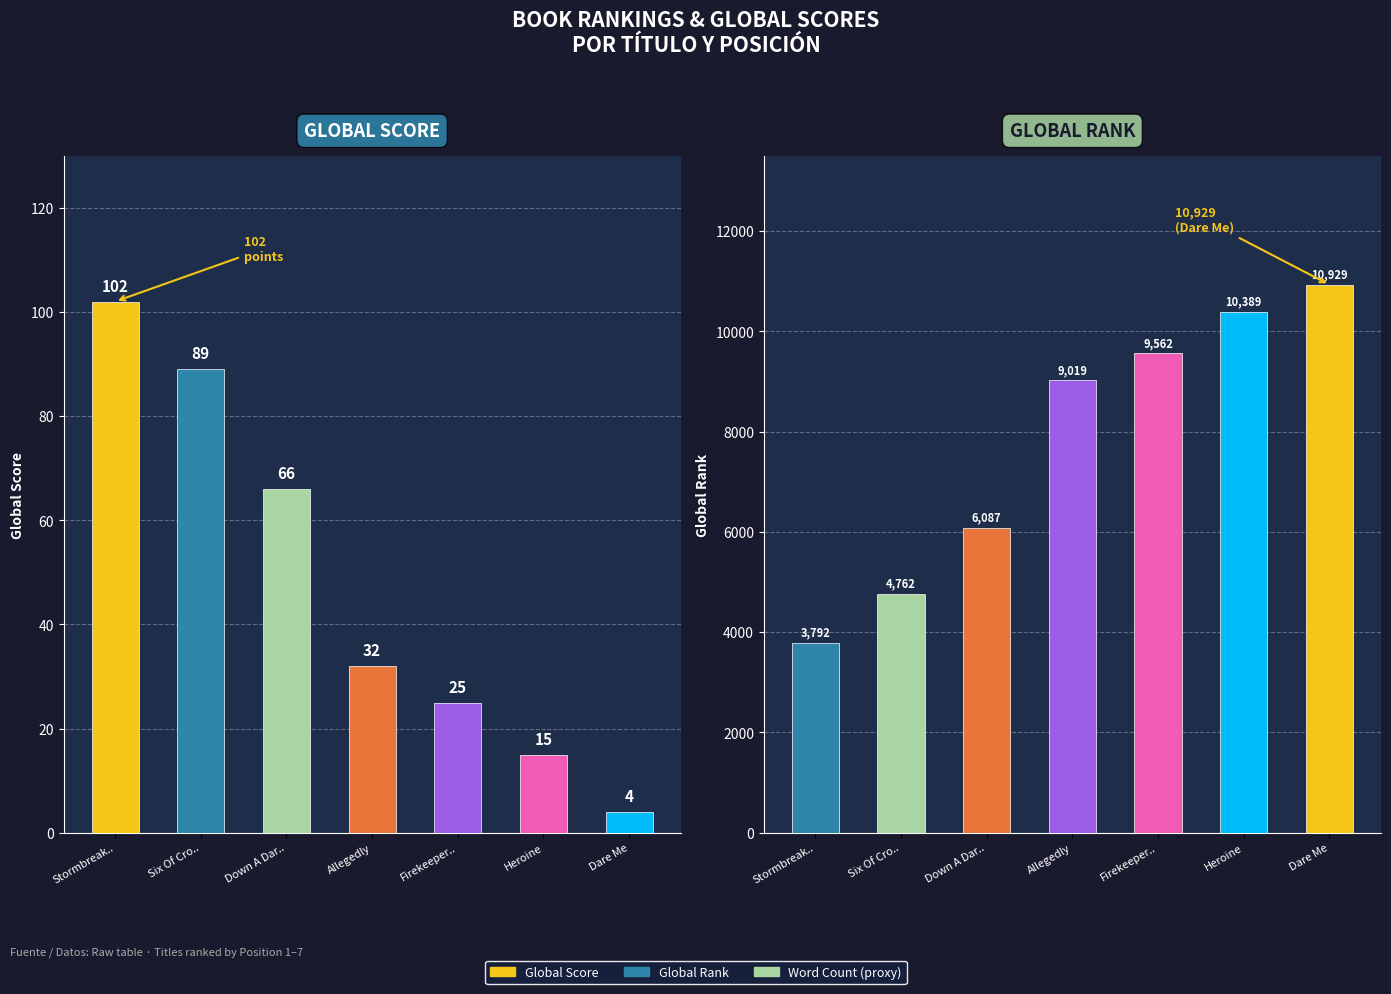

How many categories are shown in the chart?

7